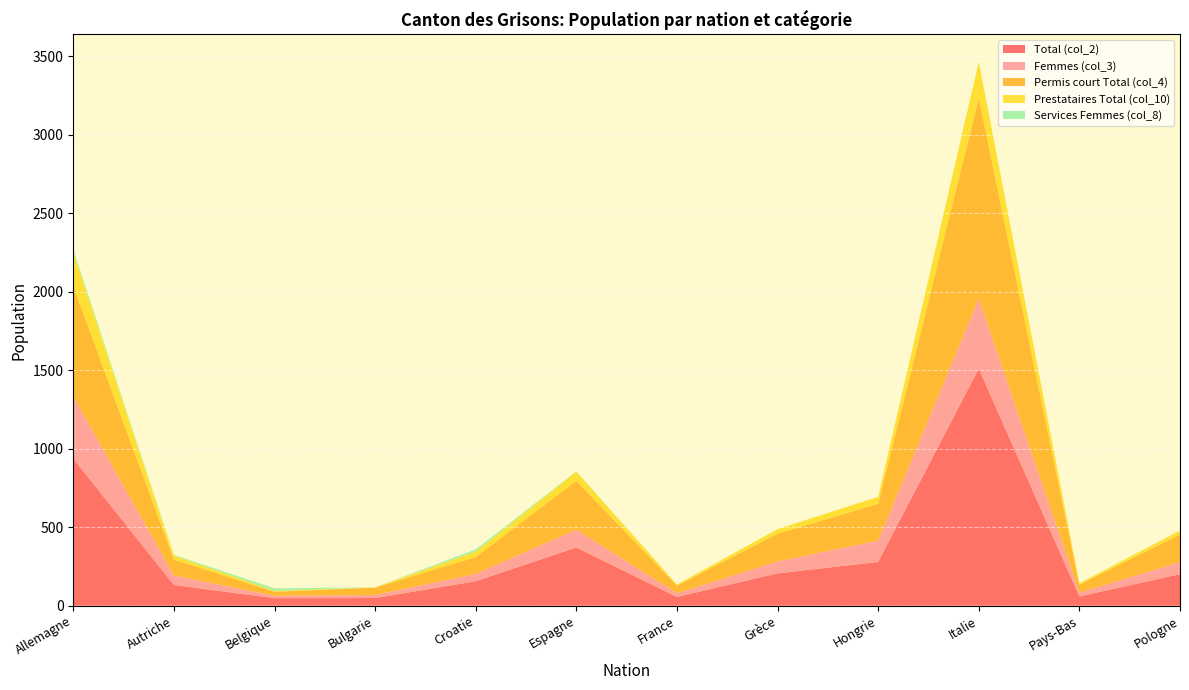

Reading left to right, list all the values displayed in this chart.

Total (col_2): 937	132	48	49	156	371	56	206	279	1511	59	201
Femmes (col_3): 396	60	15	19	47	114	23	76	136	445	25	77
Permis court Total (col_4): 703	102	26	47	107	311	49	177	235	1278	50	176
Prestataires Total (col_10): 215	26	5	2	35	58	7	29	44	231	9	25
Services Femmes (col_8): 19	4	17	0	14	2	0	0	0	2	0	0